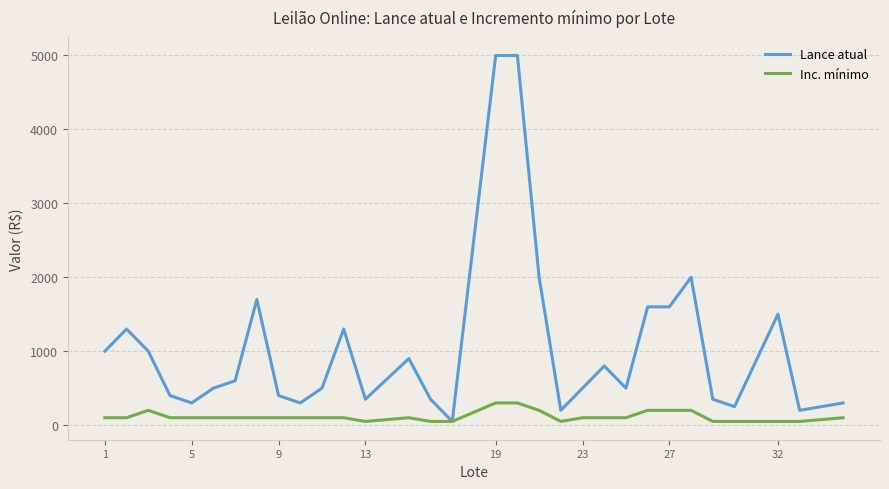

List the series in order of their overall mean, highest first.

Lance atual, Inc. mínimo